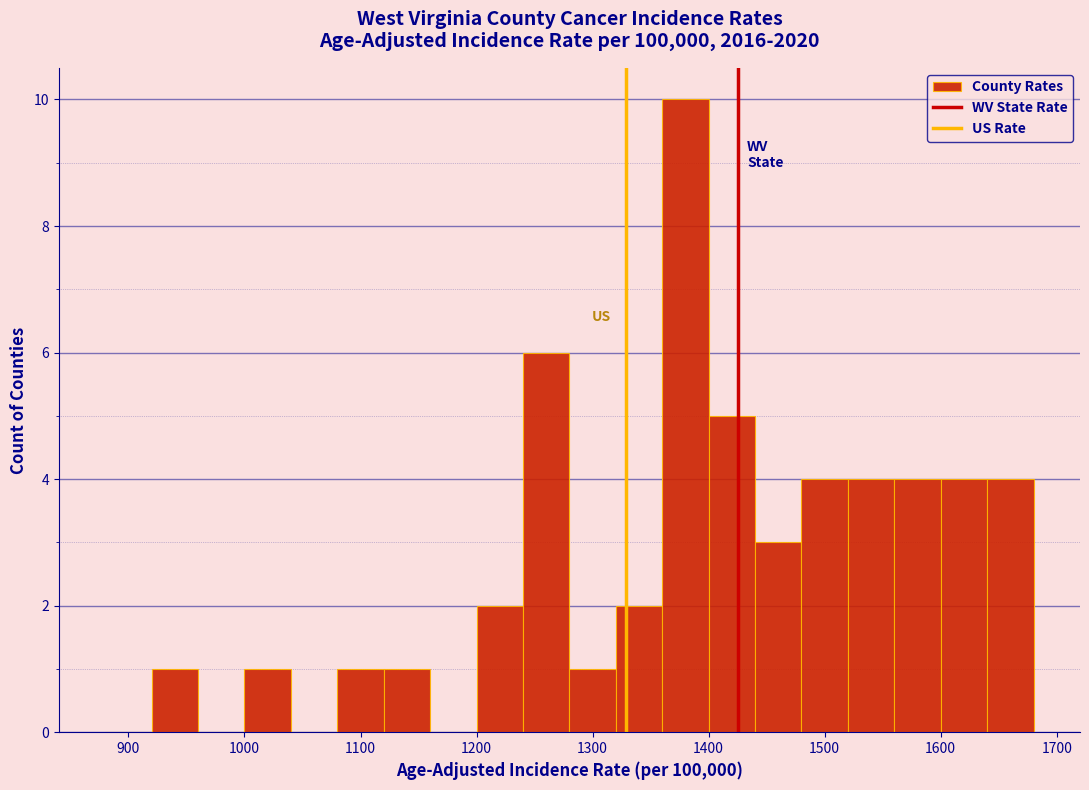

Reading left to right, list every bar in this chart as the range it spans on the x-axis followed by its height. The values are not printed on the chart, so give them approximately, as read against the axis.

880 to 920: 0
920 to 960: 1
960 to 1000: 0
1000 to 1040: 1
1040 to 1080: 0
1080 to 1120: 1
1120 to 1160: 1
1160 to 1200: 0
1200 to 1240: 2
1240 to 1280: 6
1280 to 1320: 1
1320 to 1360: 2
1360 to 1400: 10
1400 to 1440: 5
1440 to 1480: 3
1480 to 1520: 4
1520 to 1560: 4
1560 to 1600: 4
1600 to 1640: 4
1640 to 1680: 4